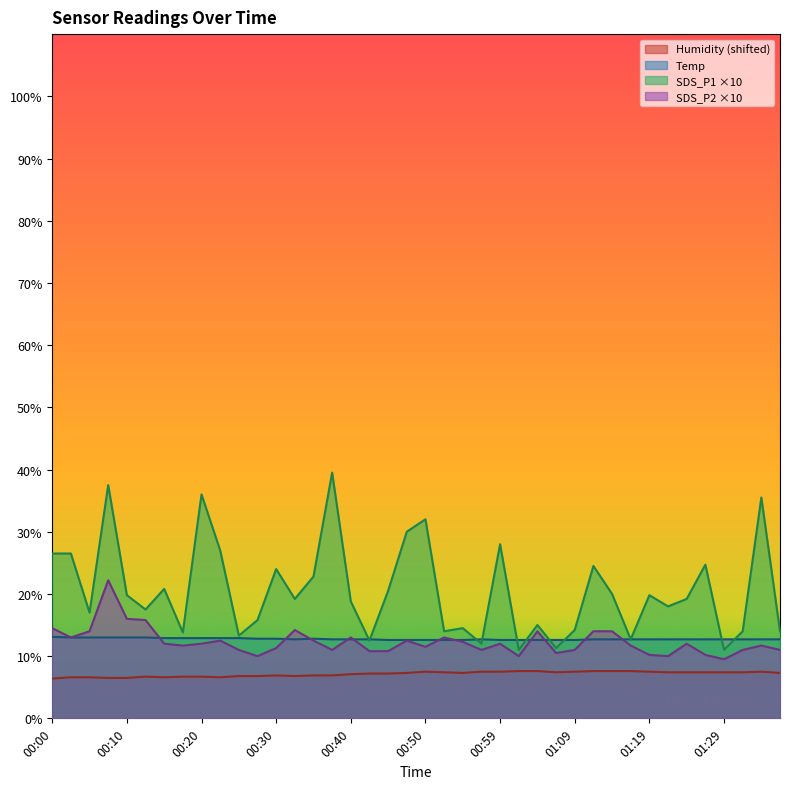

Rank the series at 00:17 from highest to lowest value.

SDS_P1, Temp, SDS_P2, Humidity